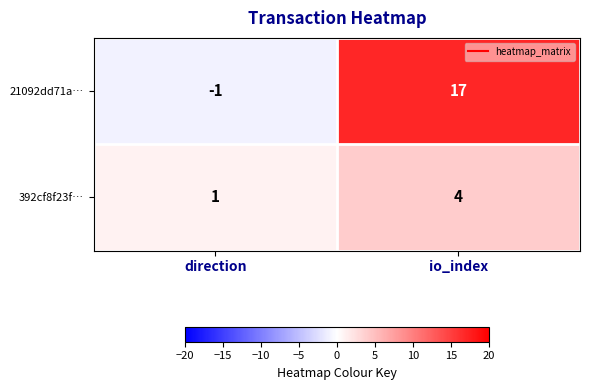

At how many categories does at least one series exceed 13?

1